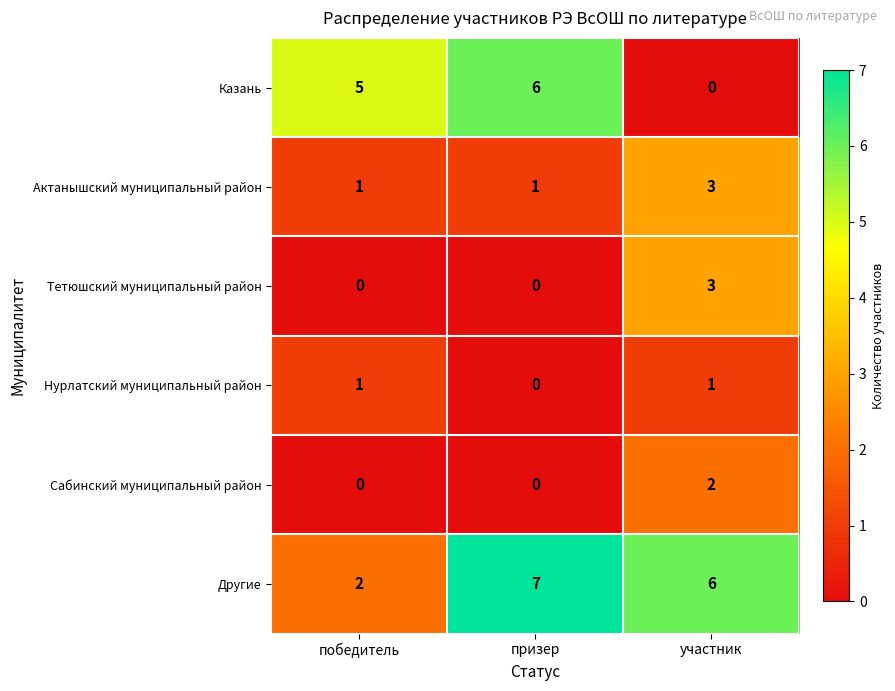

At which label is Казань closest to 3?

победитель